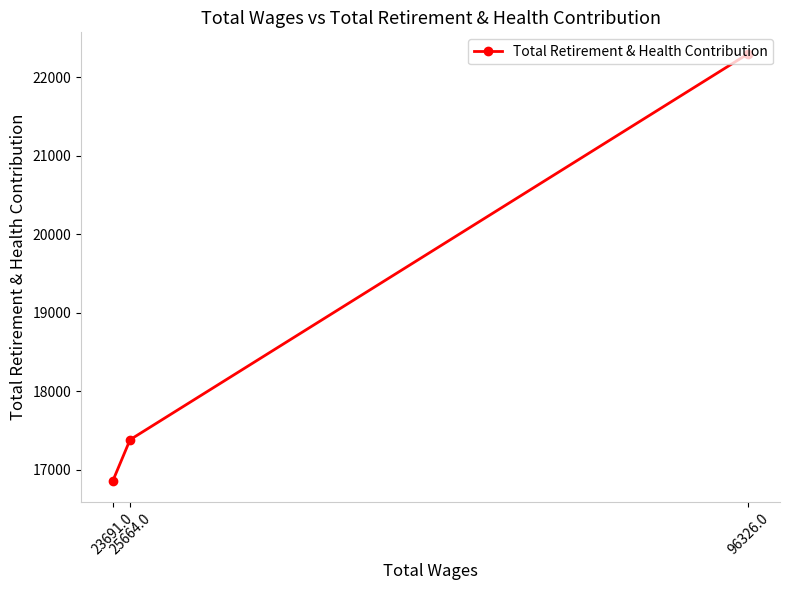

At which label does the data first exceed 17385?

96326.0